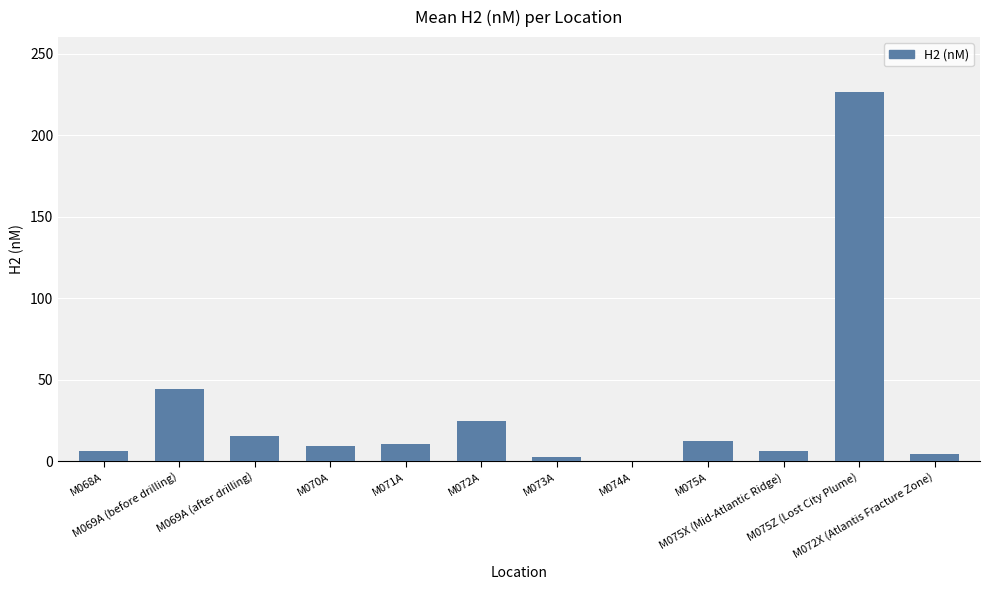

Are the bars horizontal?

No